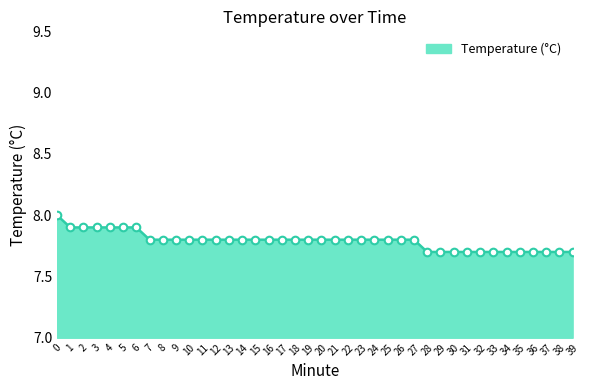

Which has a higher value, 33 or 24?

24